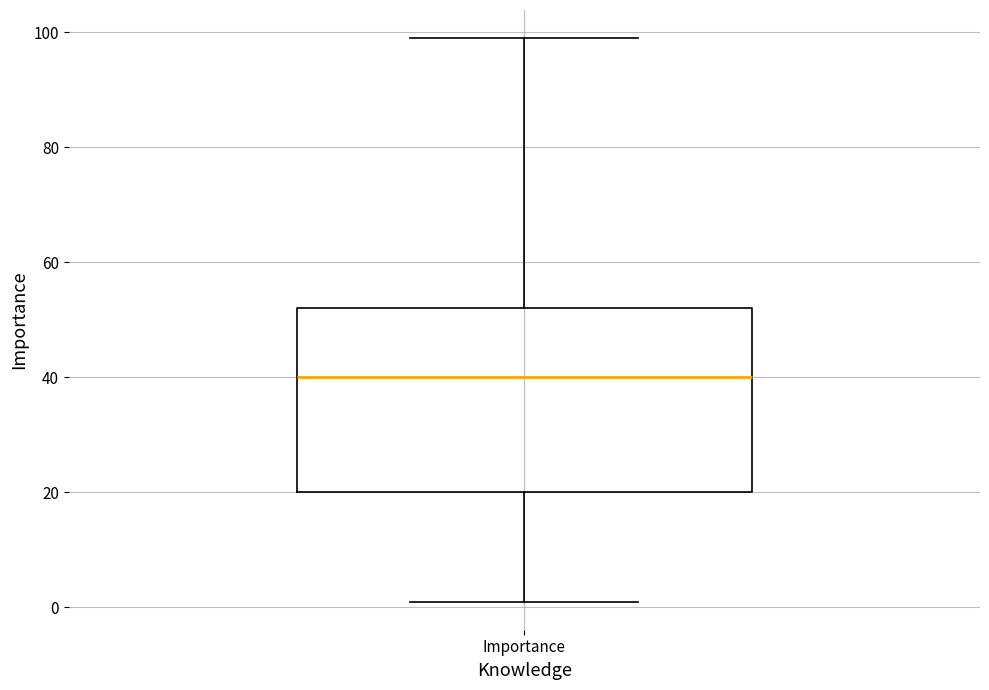

Transcribe this box plot: give where the median line is, the range the box spans, and where the two whiskers end, as read against the y-axis. The values are not printed on the chart, so give them approximately, as read against the axis.

median 40, box 20 to 52, whiskers 2 to 100